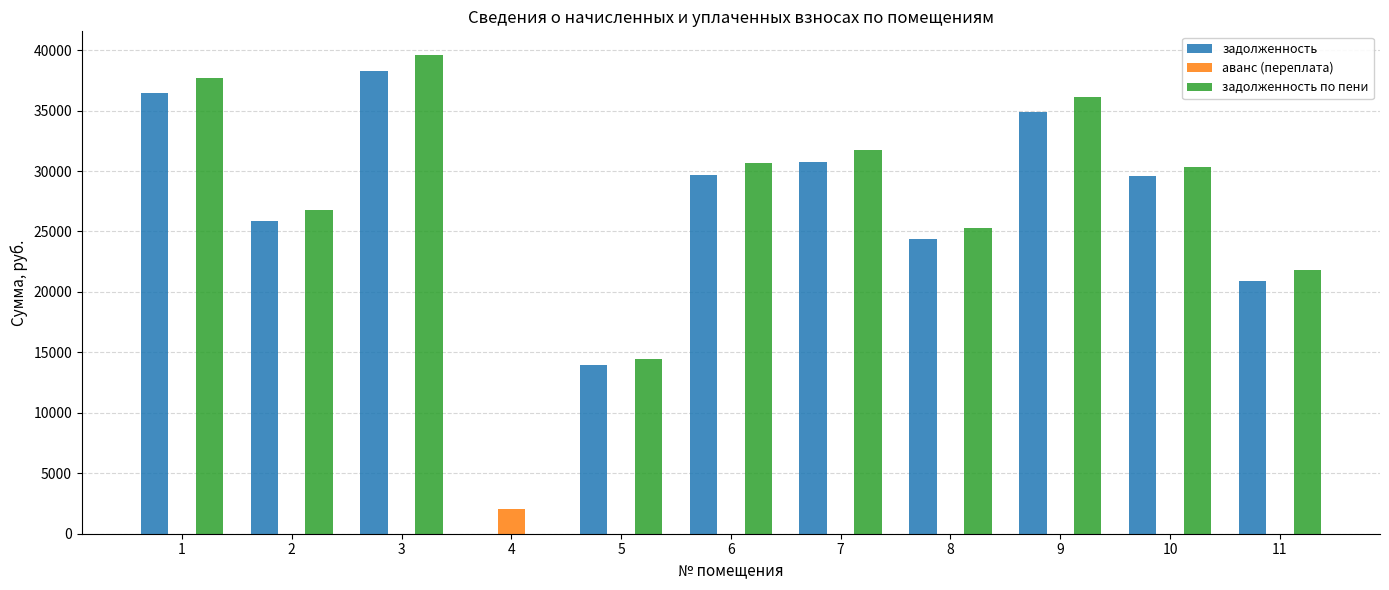

How many data points in задолженность по пени are above 30369?

6